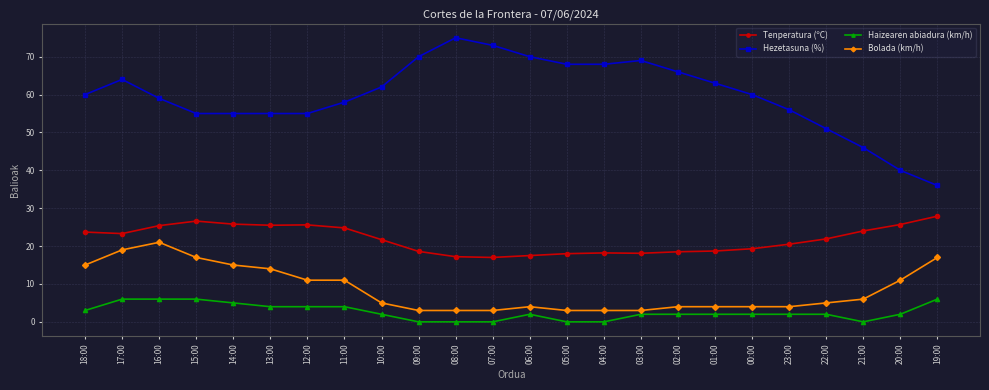

What is the total value across all series at 07:00?

93.0